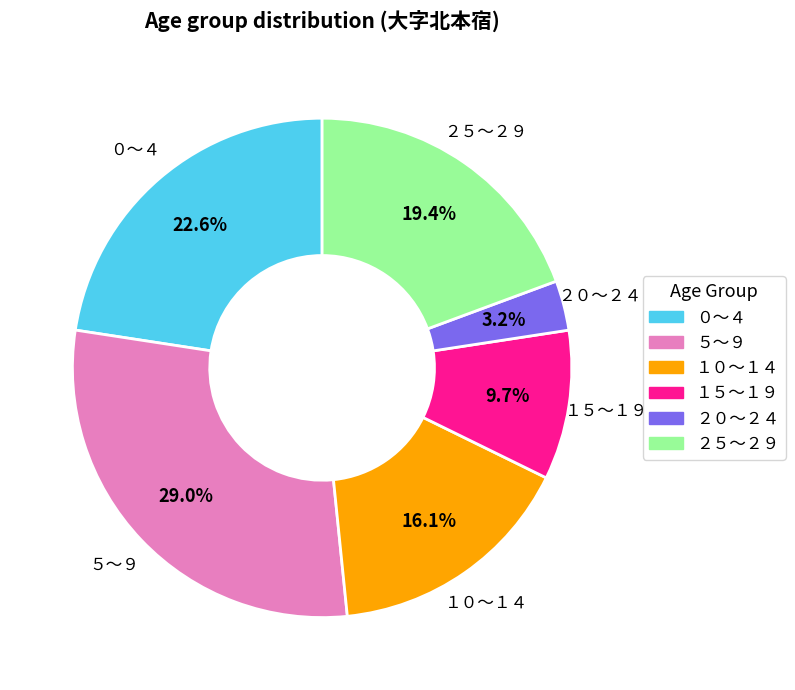

What percentage is NOT represented by ２５～２９?

80.6%